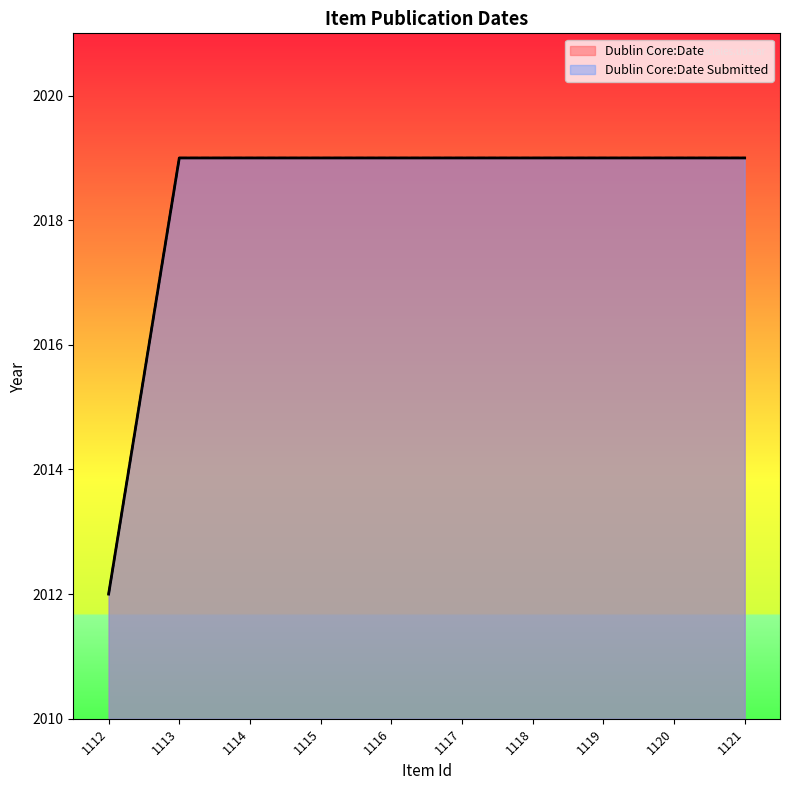

Which series has the largest range (max minus min)?

Dublin Core:Date